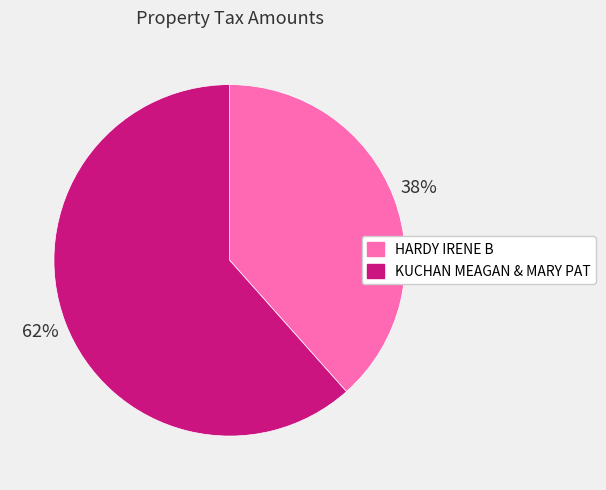

To the nearest percent, what is the combined percentage of HARDY IRENE B and KUCHAN MEAGAN & MARY PAT?

100%